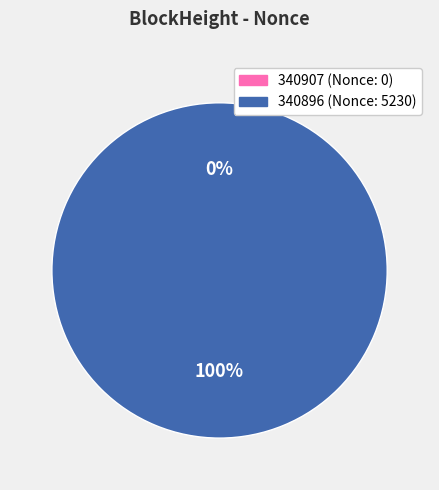

Which category has the biggest portion of the pie?

340896